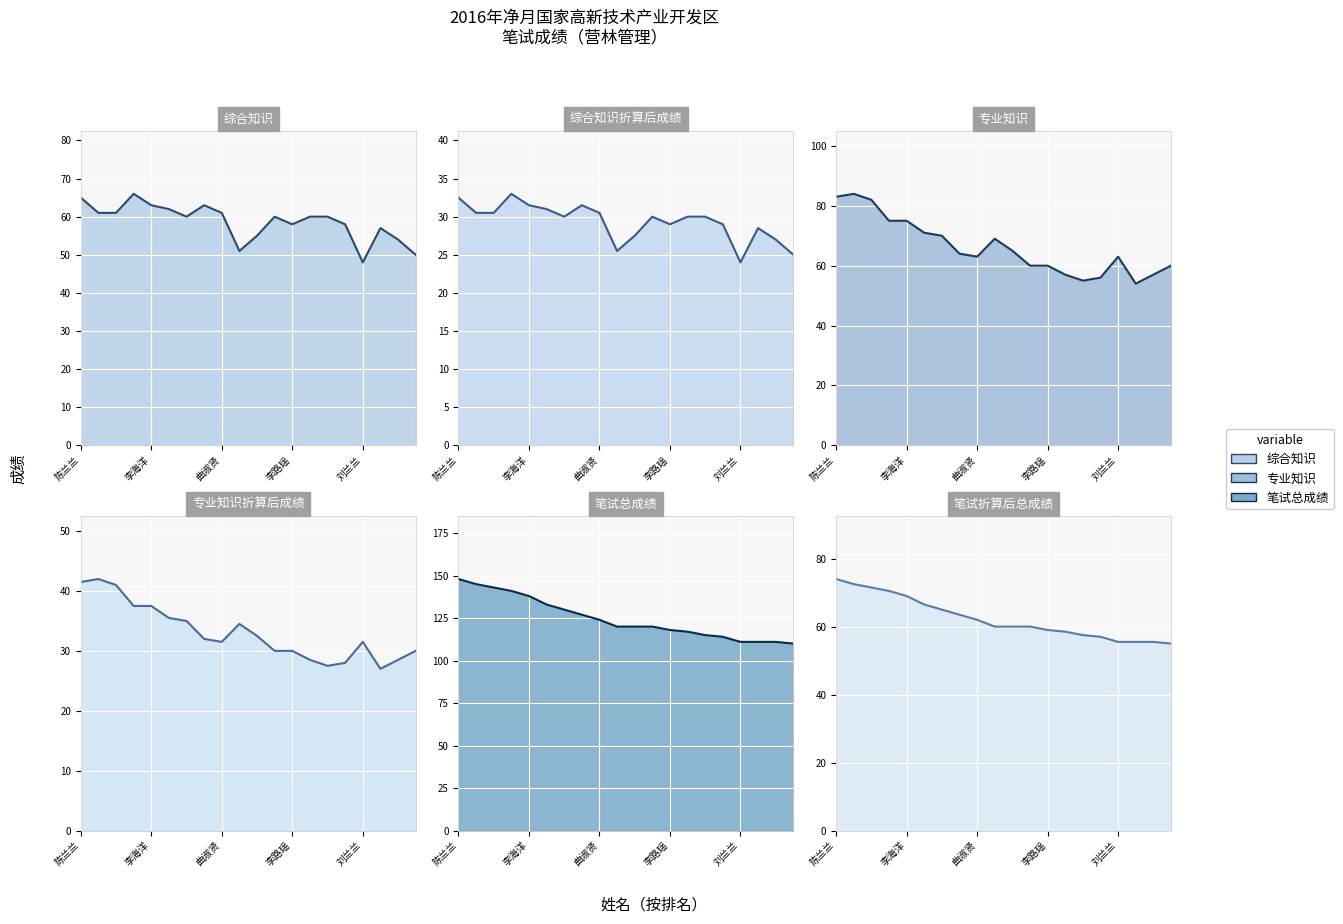

Reading left to right, what are all the values shown in this chart?

综合知识_line: 65.0	61.0	61.0	66.0	63.0	62.0	60.0	63.0	61.0	51.0	55.0	60.0	58.0	60.0	60.0	58.0	48.0	57.0	54.0	50.0
综合知识折算后成绩_line: 32.5	30.5	30.5	33.0	31.5	31.0	30.0	31.5	30.5	25.5	27.5	30.0	29.0	30.0	30.0	29.0	24.0	28.5	27.0	25.0
专业知识_line: 83.0	84.0	82.0	75.0	75.0	71.0	70.0	64.0	63.0	69.0	65.0	60.0	60.0	57.0	55.0	56.0	63.0	54.0	57.0	60.0
专业知识折算后成绩_line: 41.5	42.0	41.0	37.5	37.5	35.5	35.0	32.0	31.5	34.5	32.5	30.0	30.0	28.5	27.5	28.0	31.5	27.0	28.5	30.0
笔试总成绩_line: 148.0	145.0	143.0	141.0	138.0	133.0	130.0	127.0	124.0	120.0	120.0	120.0	118.0	117.0	115.0	114.0	111.0	111.0	111.0	110.0
笔试折算后总成绩_line: 74.0	72.5	71.5	70.5	69.0	66.5	65.0	63.5	62.0	60.0	60.0	60.0	59.0	58.5	57.5	57.0	55.5	55.5	55.5	55.0